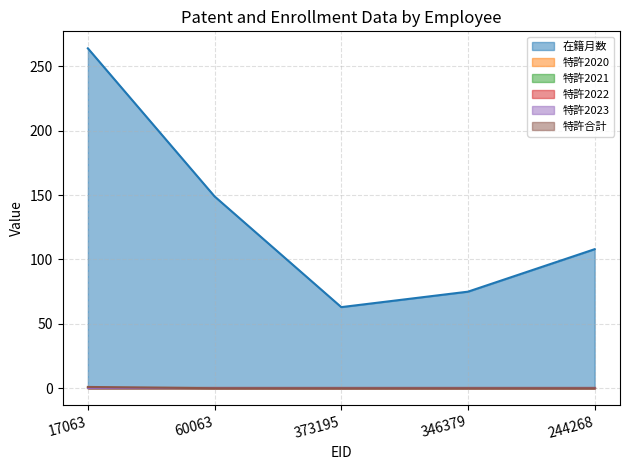

At which category is the sum across all series the highest?

17063